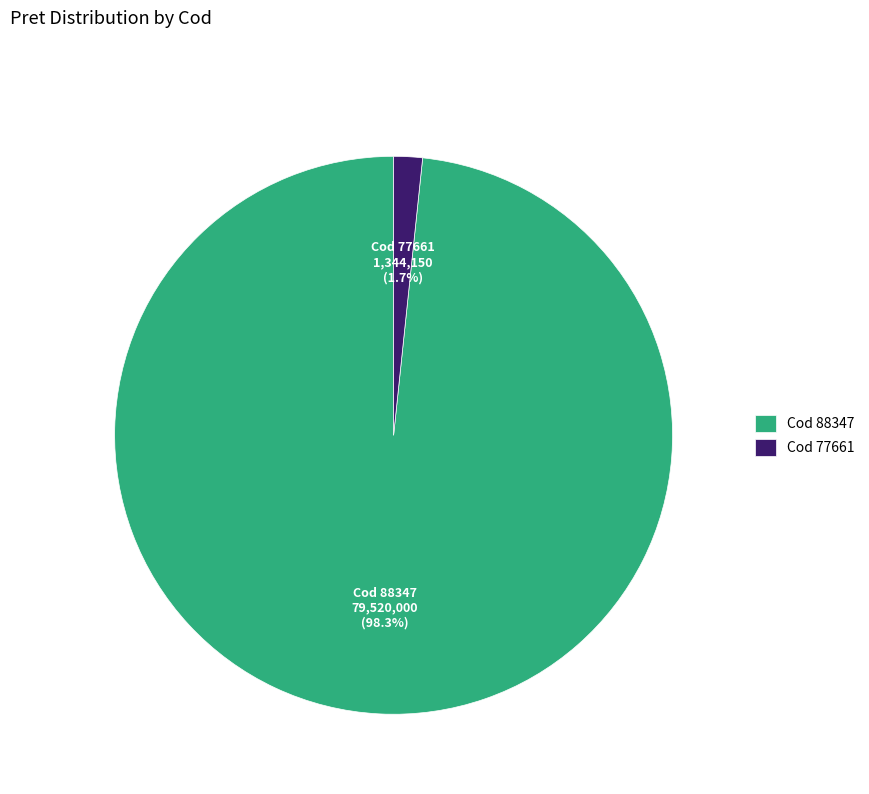

Is there a majority slice in this chart?

Yes